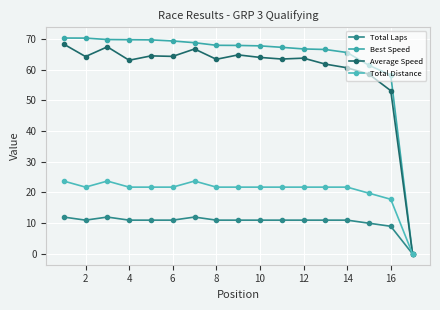

How many data points in Total Distance are above 21?

14